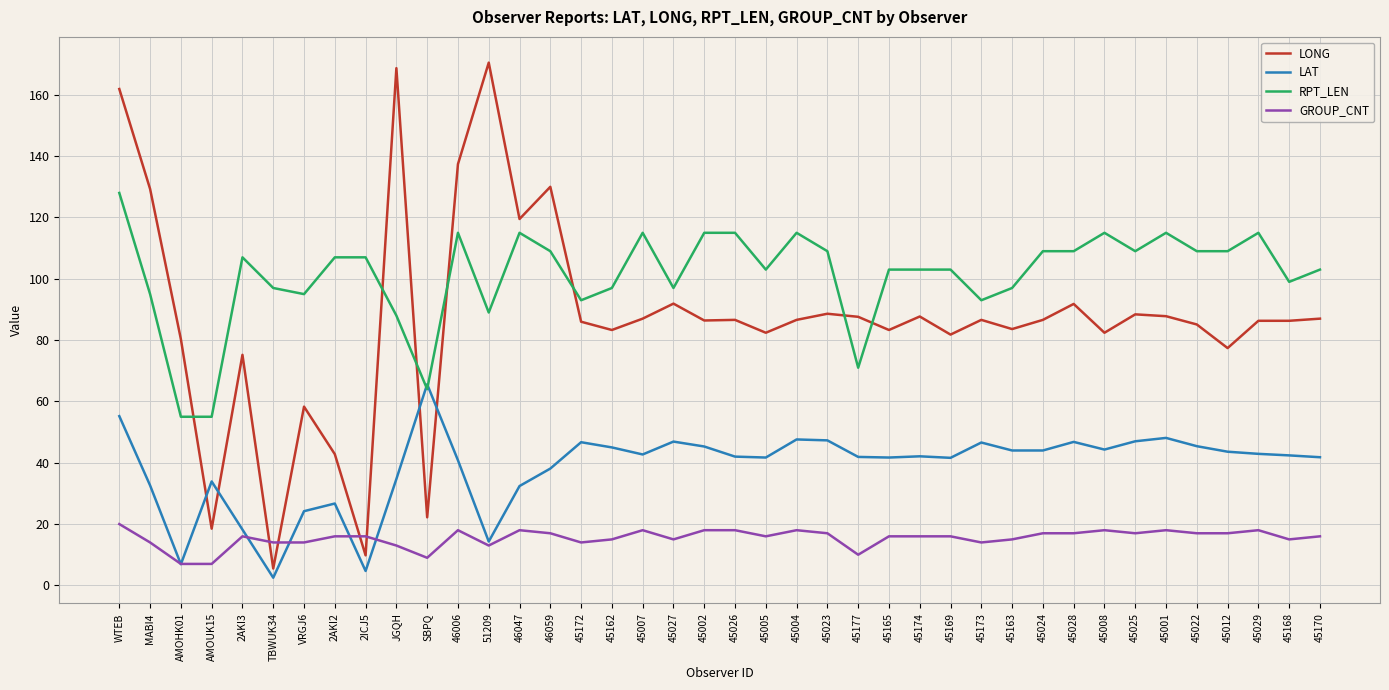

How many intersections are there between RPT_LEN and LONG?

7